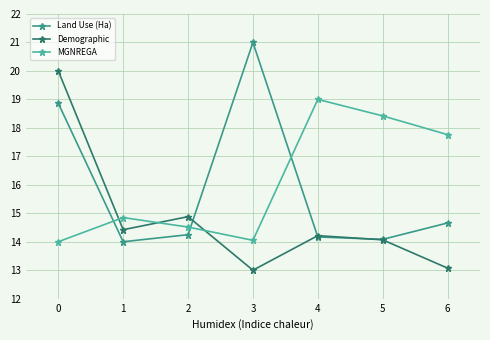

The value of Land Use (Ha) at 5 is 5.7. True or false?

False